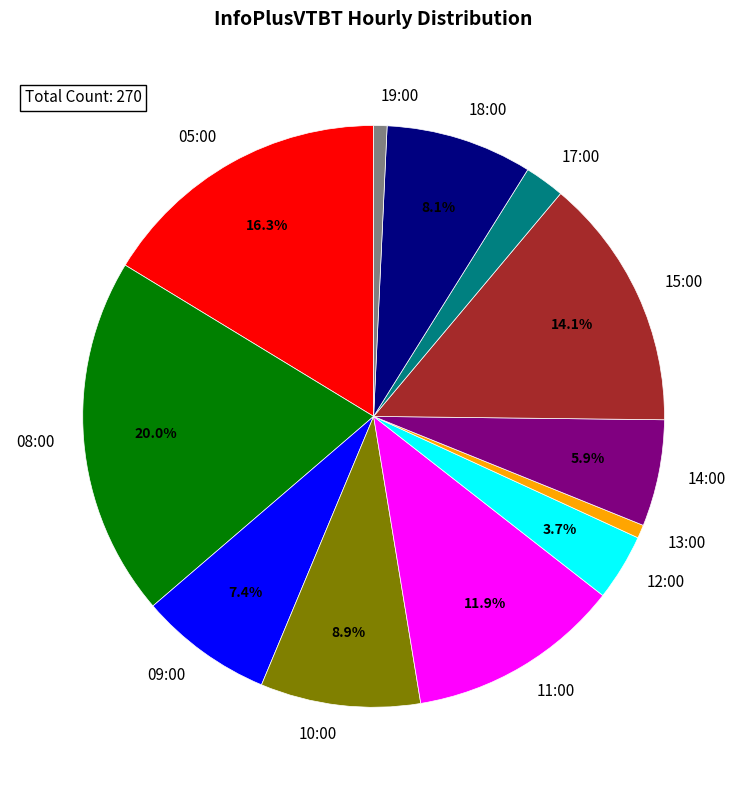

Is it true that 12:00 is 4% of the pie?

True